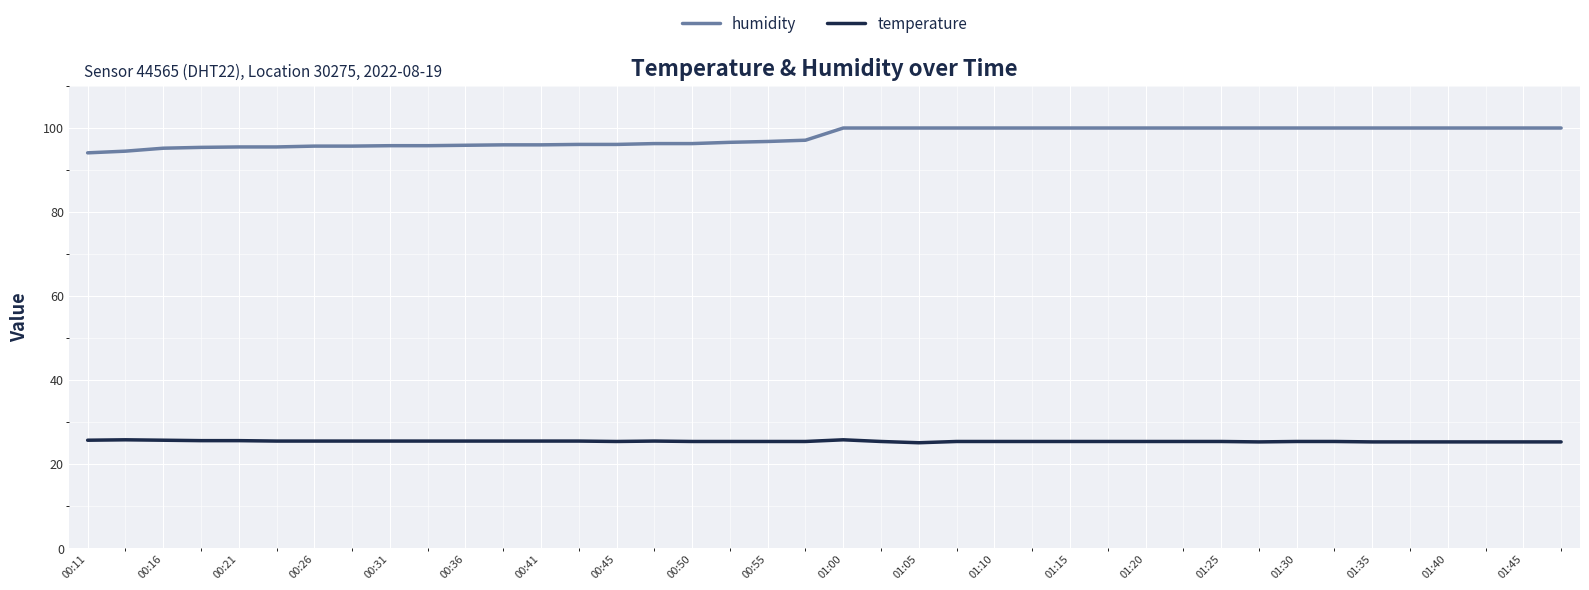

Which series has the largest range (max minus min)?

humidity